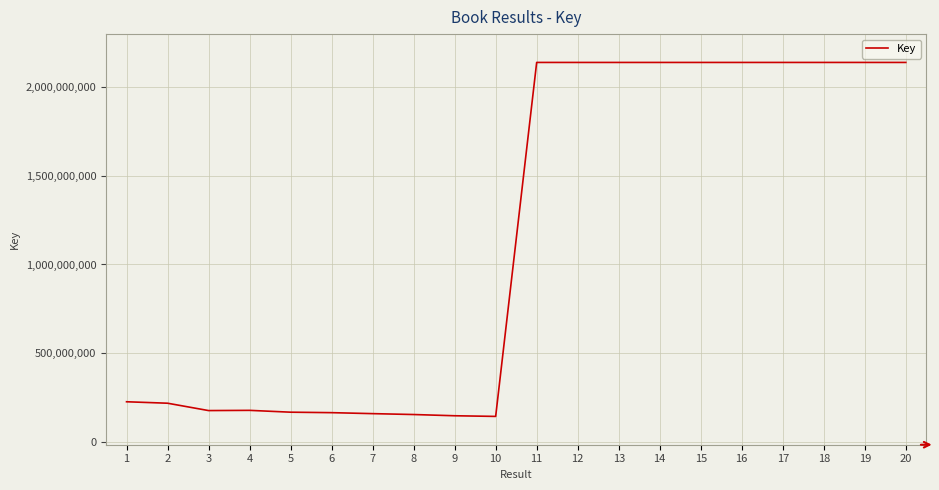

What is the difference between the maximum and minimum values?

1993066397